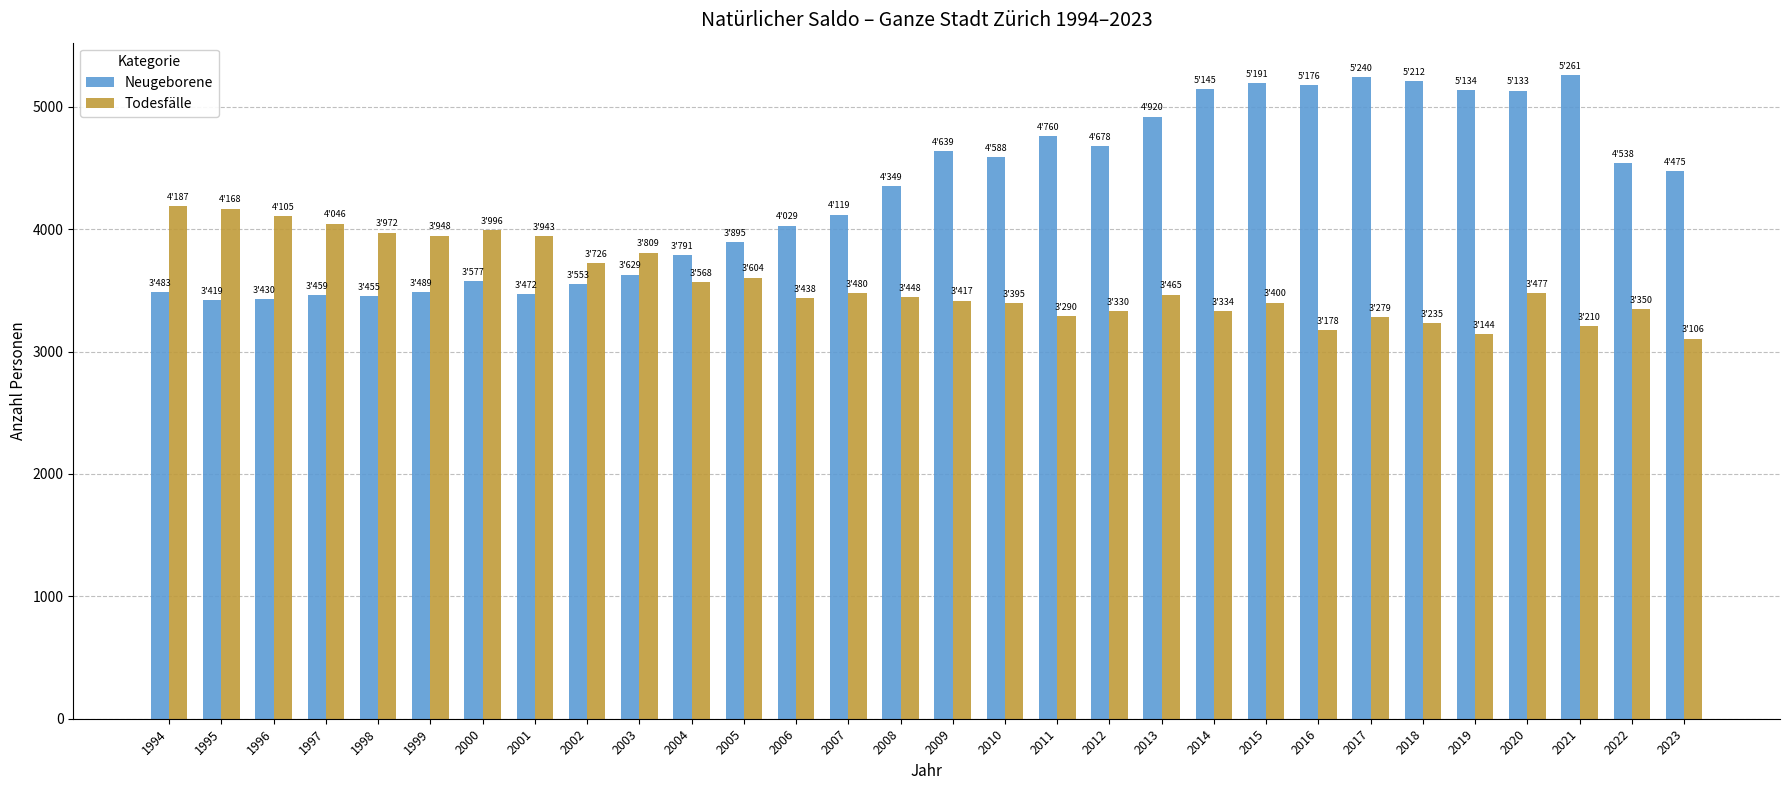

Does the chart contain stacked bars?

No